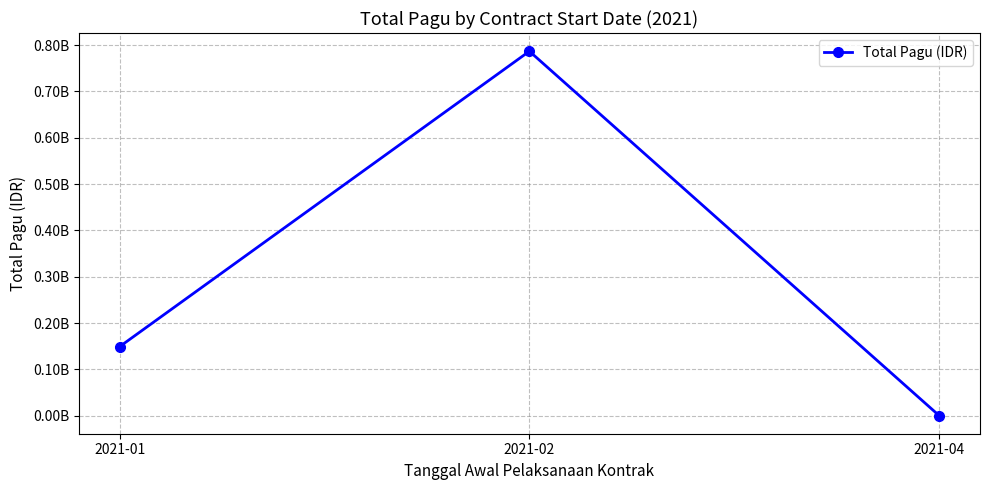

Rank the categories by value from highest to lowest.

2021-02, 2021-01, 2021-04